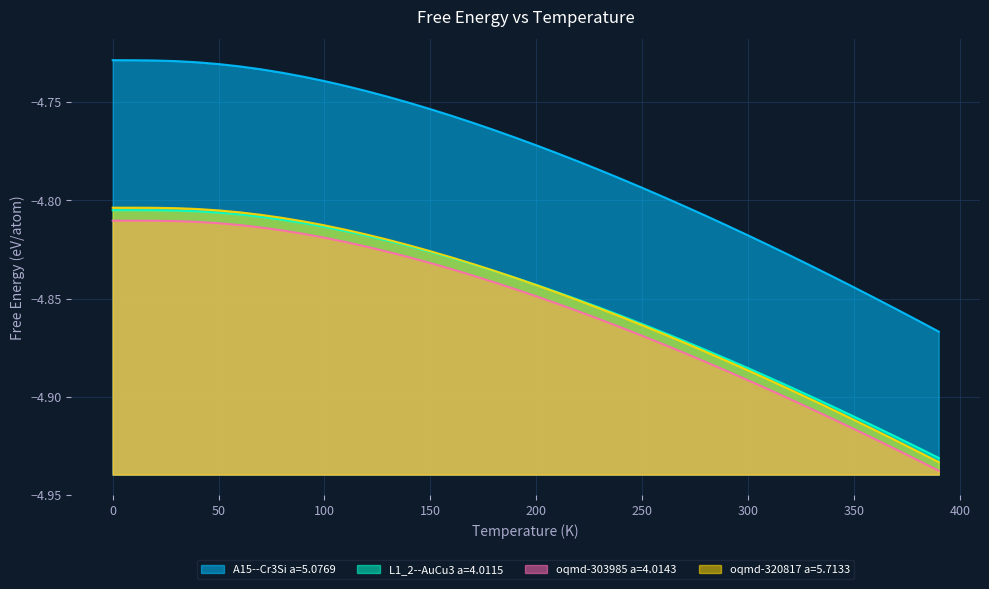

True or false: L1_2--AuCu3 a=4.0115 and A15--Cr3Si a=5.0769 intersect in this chart.

False